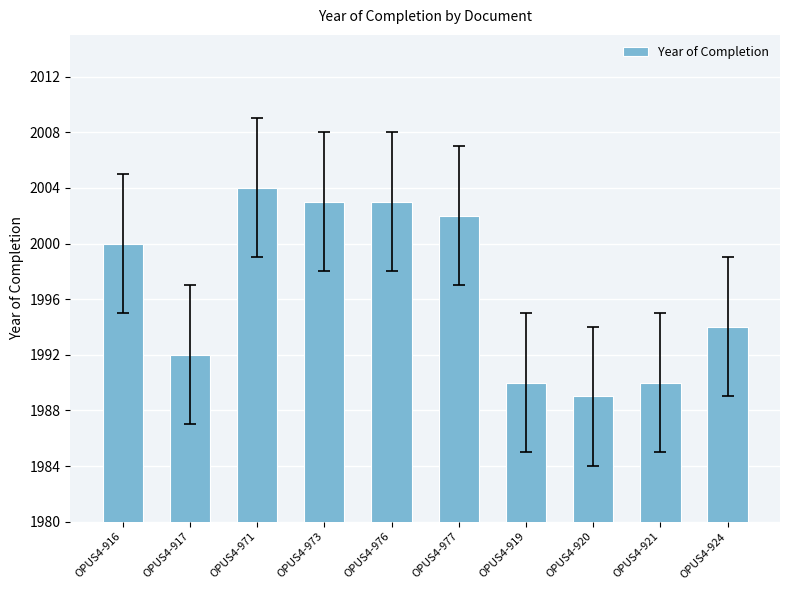

What is the label of the 2nd bar from the right?

OPUS4-921